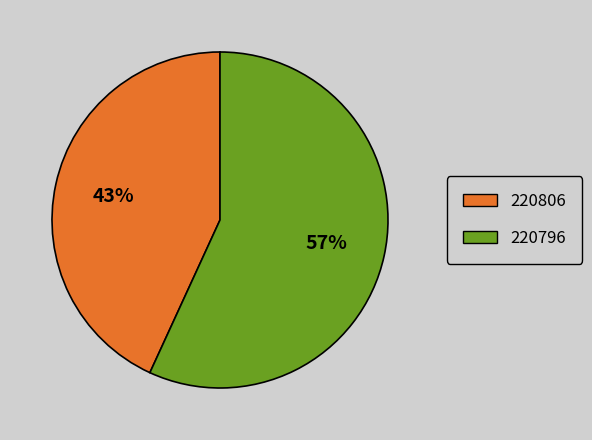

Which category has the smallest portion of the pie?

220806